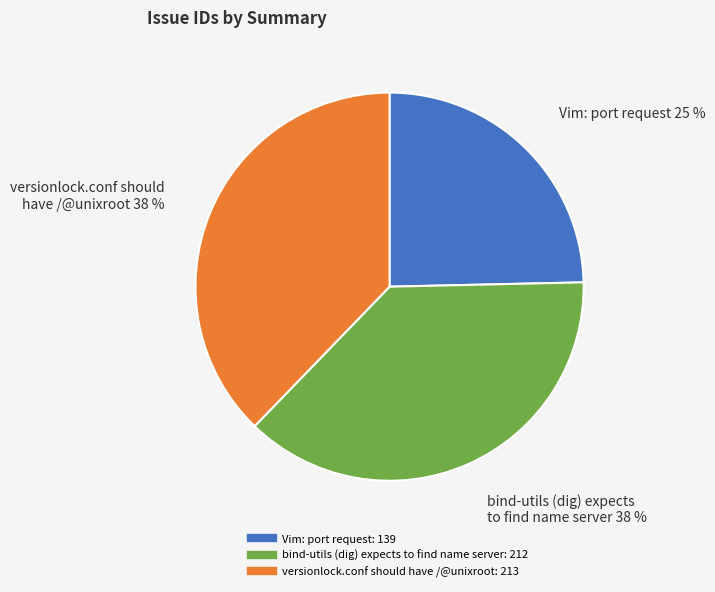

Which category has the smallest portion of the pie?

Vim: port request